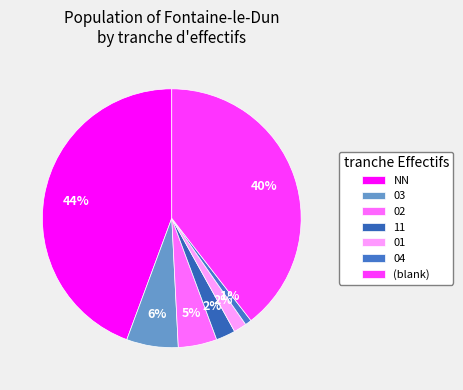

Count the number of slices in the pie.

7